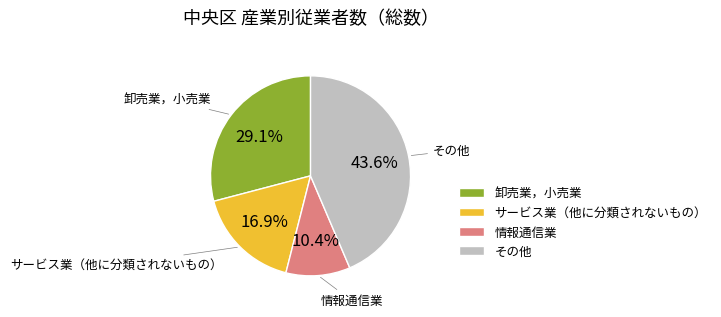

Rank the categories by value from lowest to highest.

情報通信業, サービス業（他に分類されないもの）, 卸売業，小売業, その他